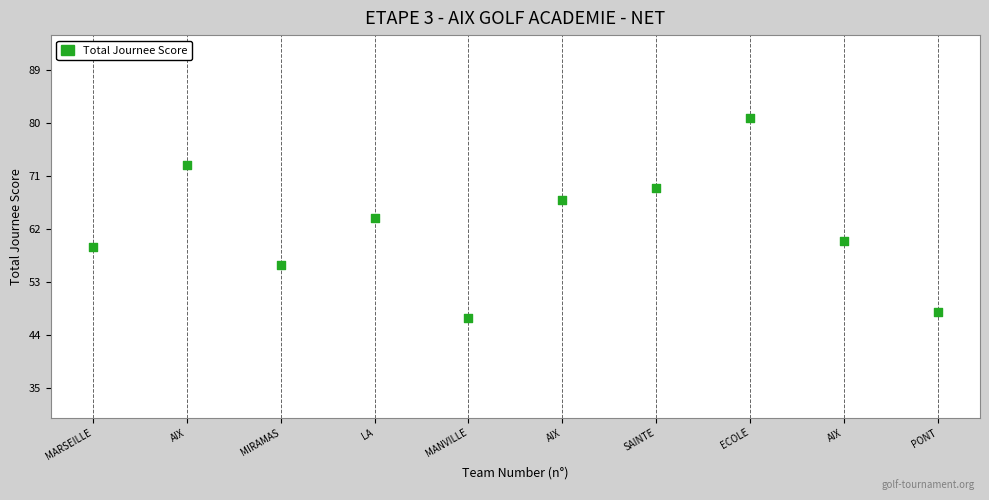

What is the average X value?

6